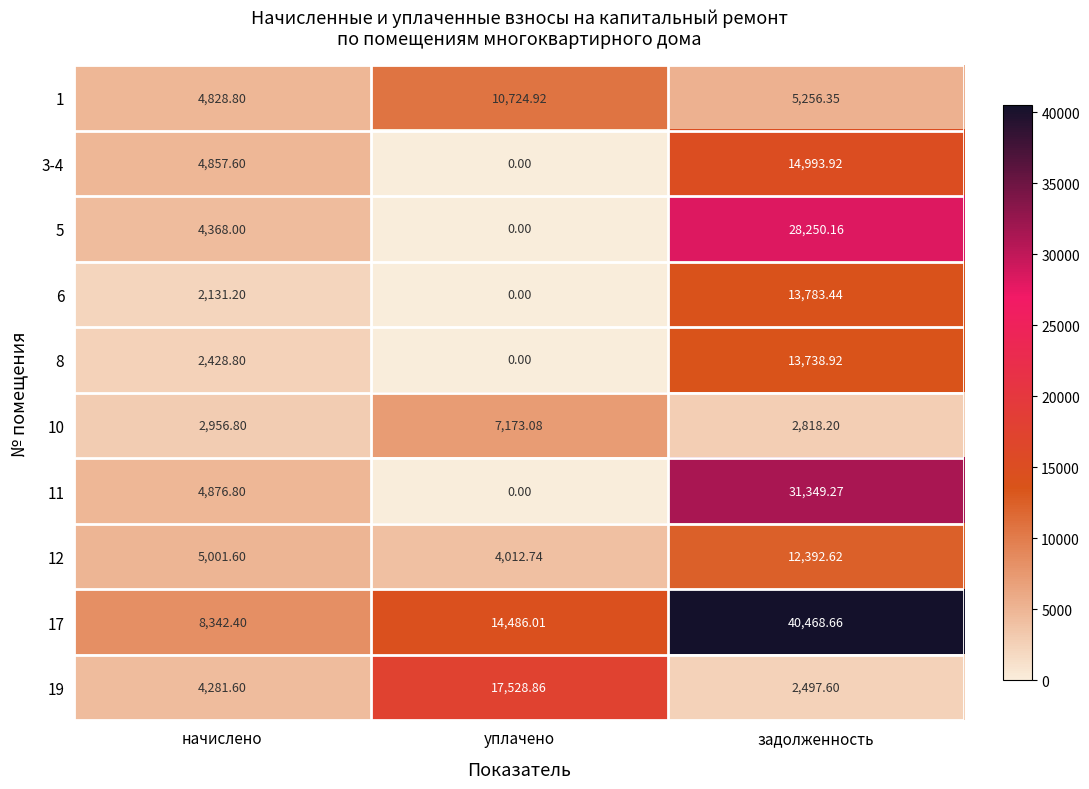

At which label does 17 reach its peak?

задолженность